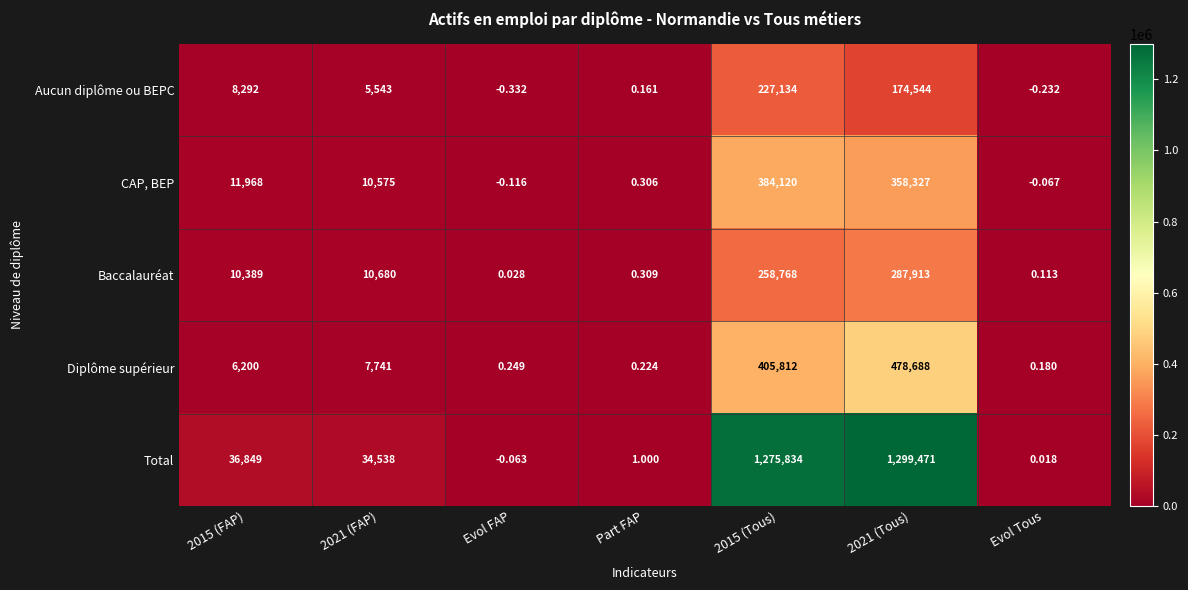

Which series has the widest spread of values?

Total